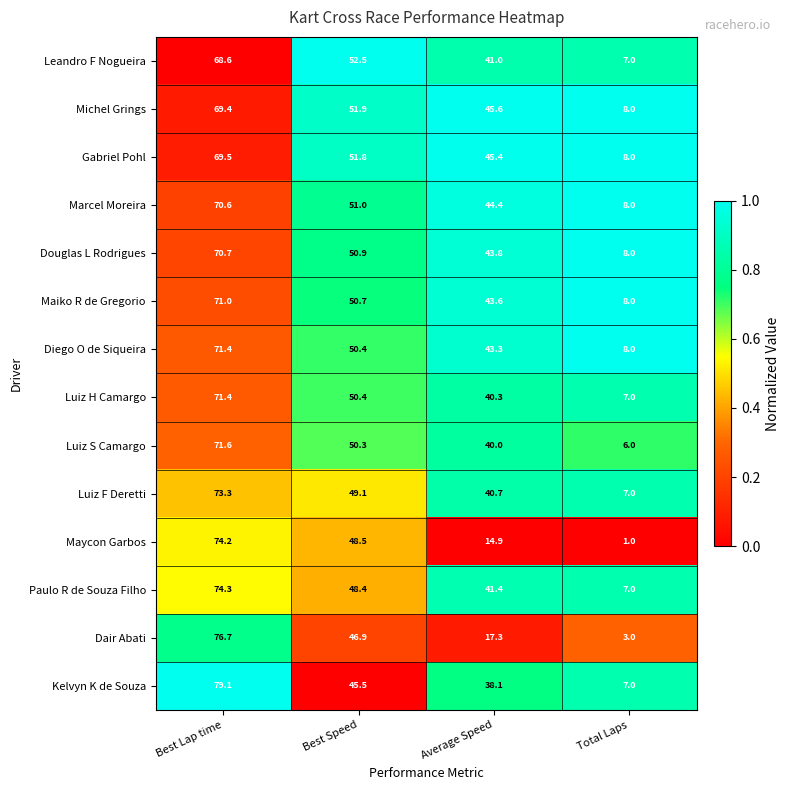

The Paulo R de Souza Filho series shows 7.0 at Total Laps. True or false?

True